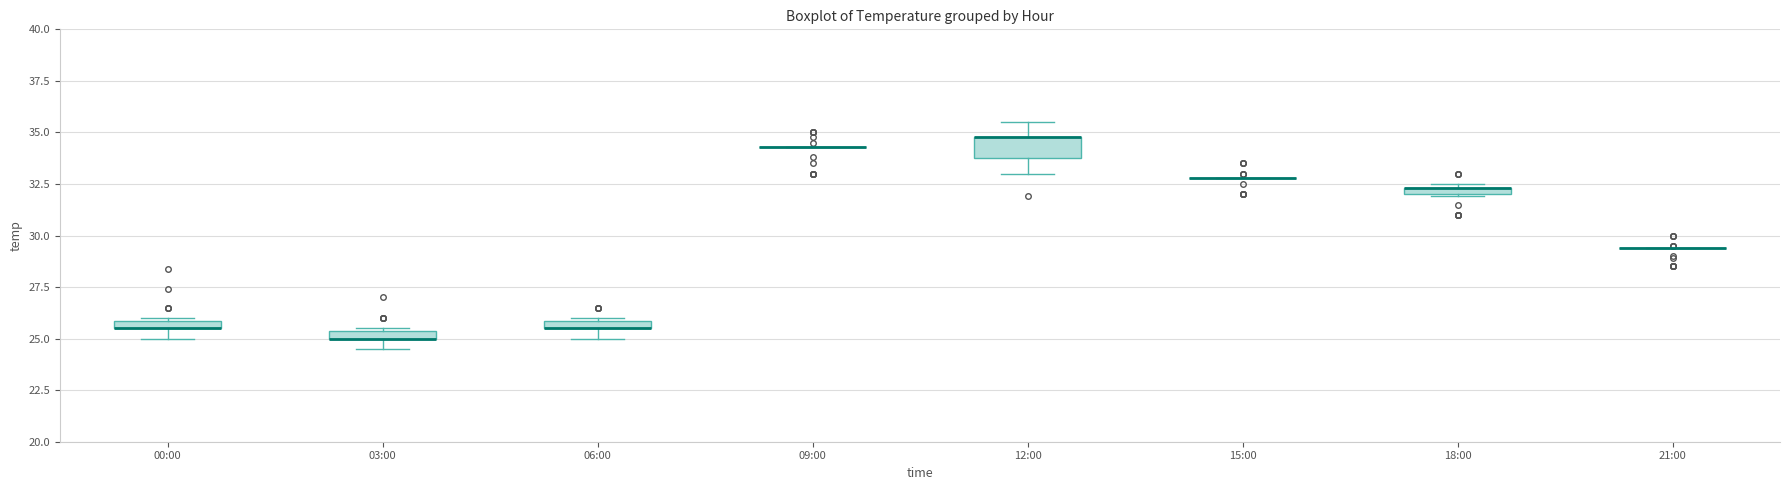

Where is the lower edge of the box for 12:00 on the y-axis? The values are not printed on the chart, so give them approximately, as read against the axis.

34.0